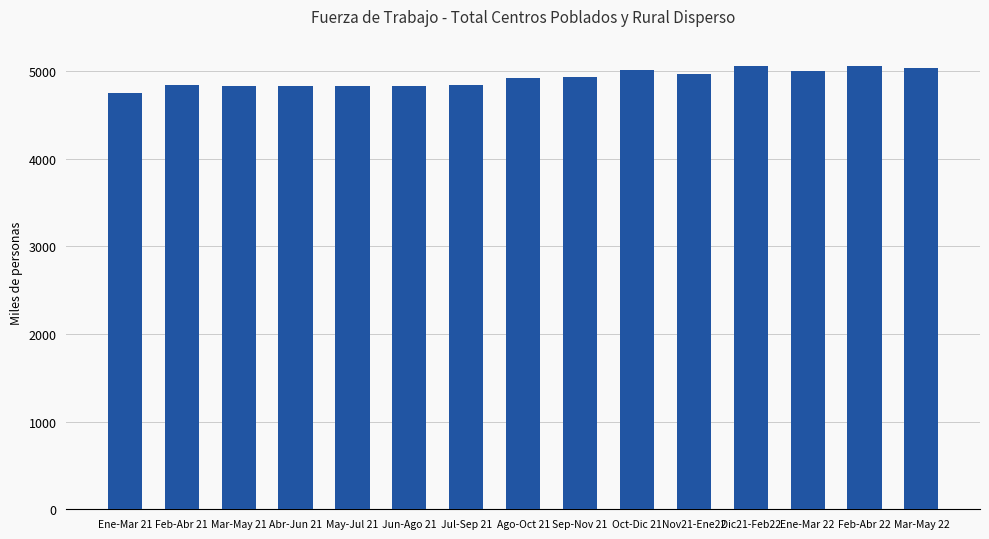

What position from the right is Nov21-Ene22?

5